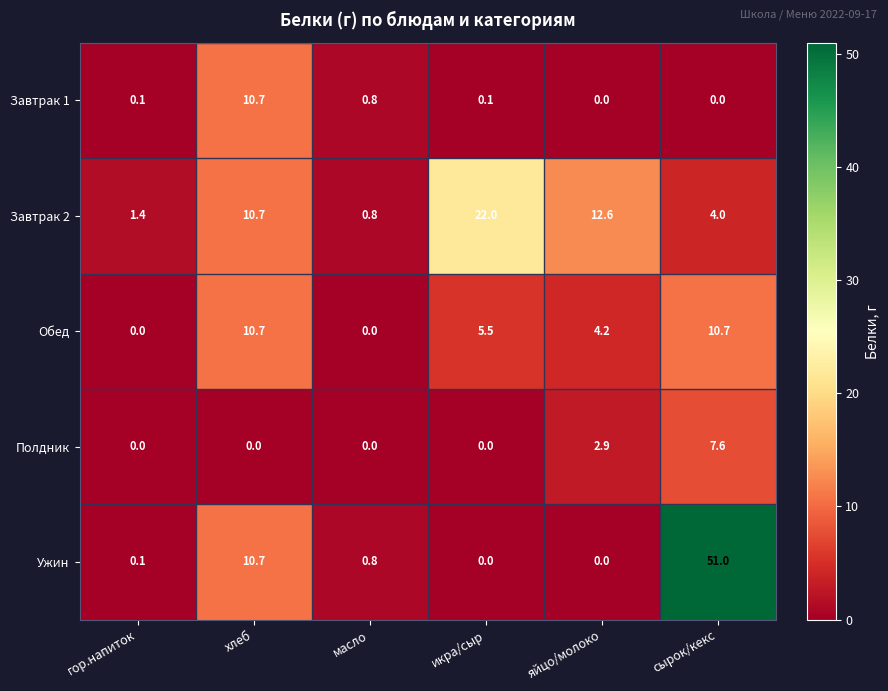

Which category has the highest value across all series?

сырок/кекс